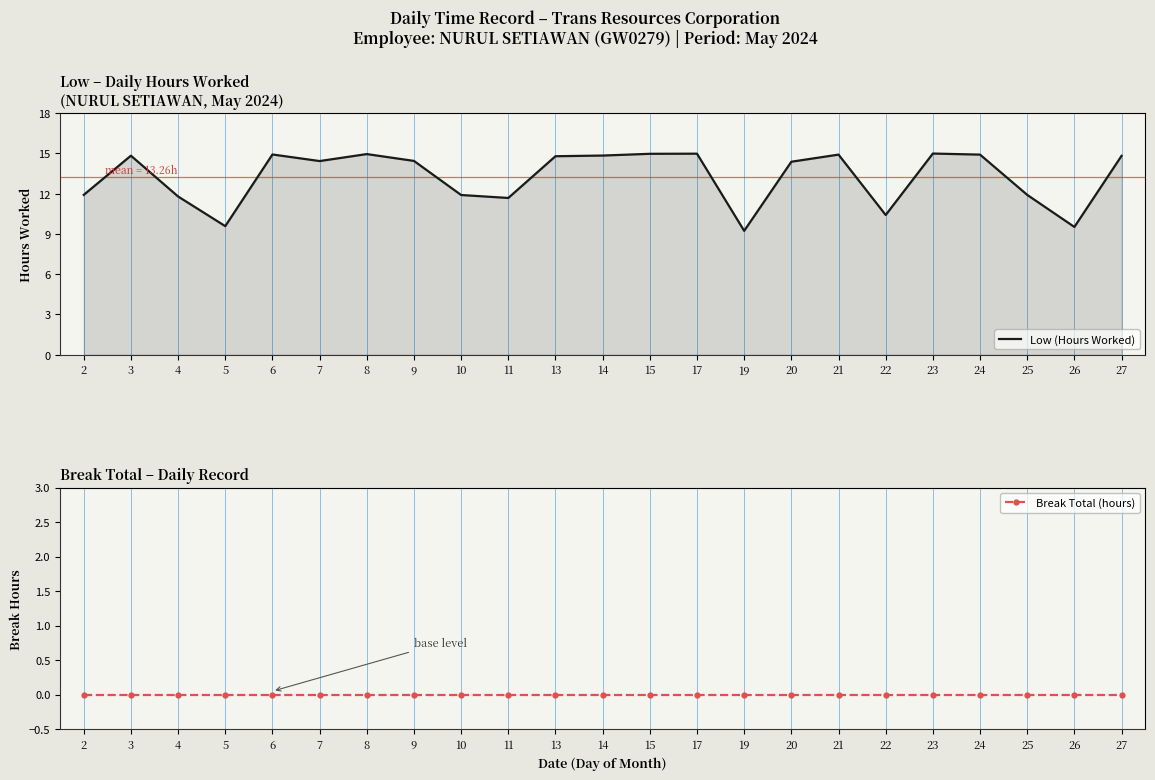

True or false: Break Total (hours) has more than 2 interior local peaks.

False